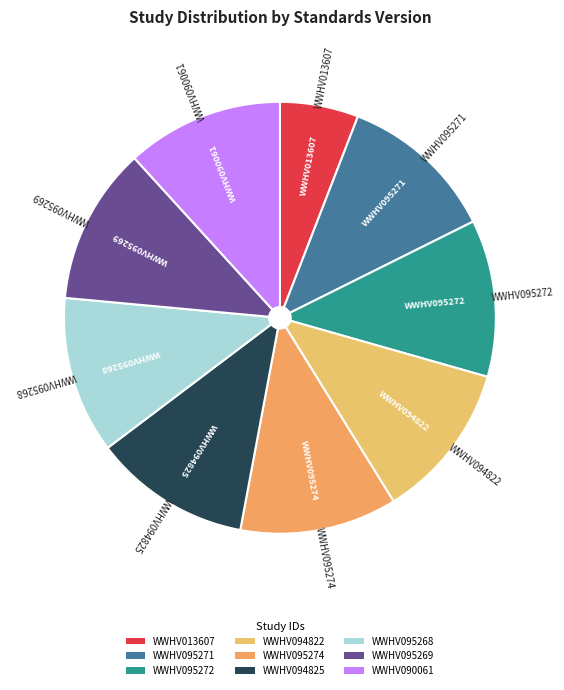

How many slices are in this pie chart?

9